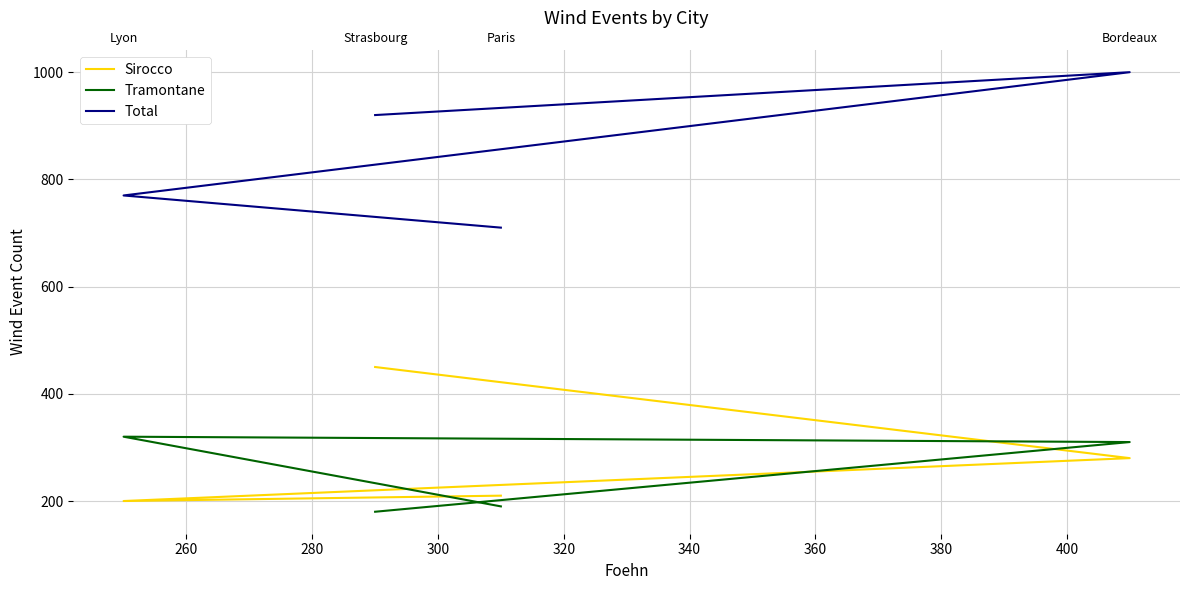

What is the sum of the Tramontane values at 300 and 260?

500